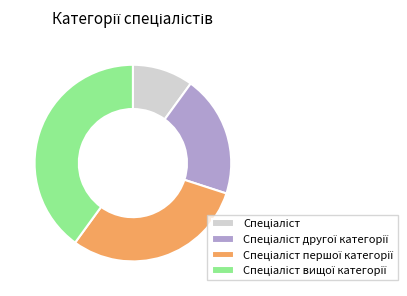

Is there any slice that represents more than half of the pie?

No